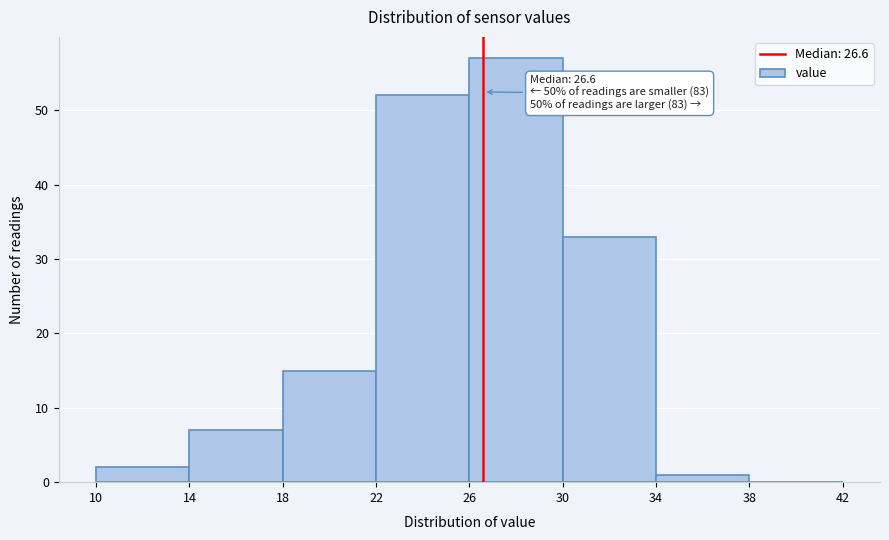

Which range on the x-axis has the tallest bar?

26 to 30